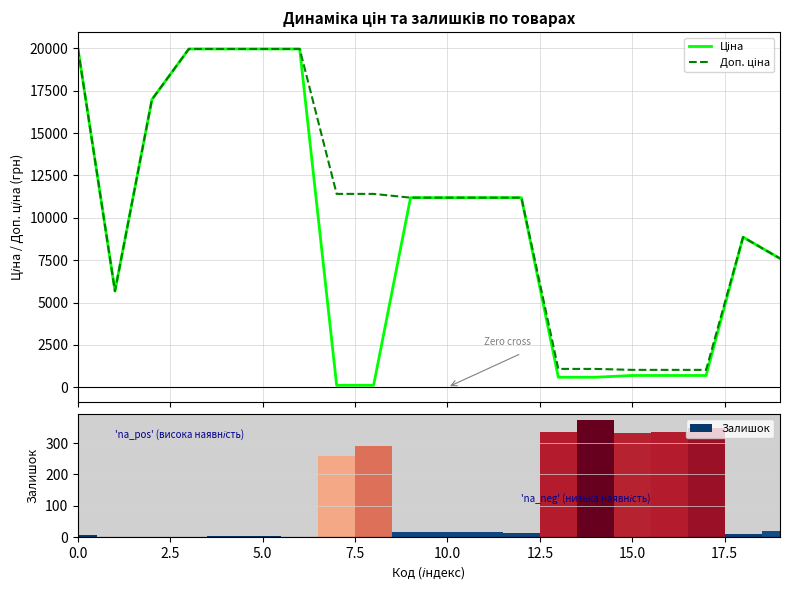

Which has a higher value, 7.5 or 5.0?

7.5